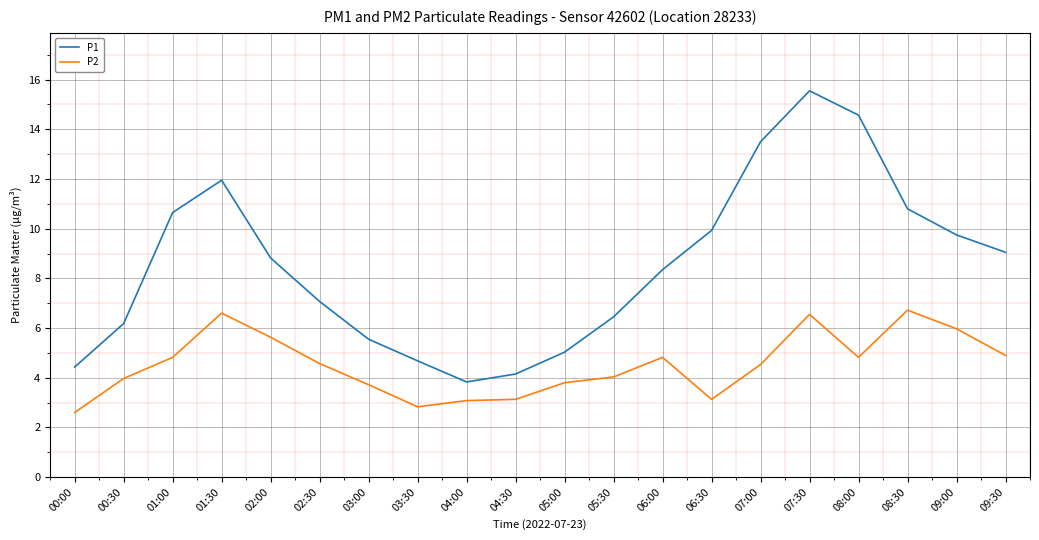

What is the difference between the maximum and minimum values in the P2 series?

4.1